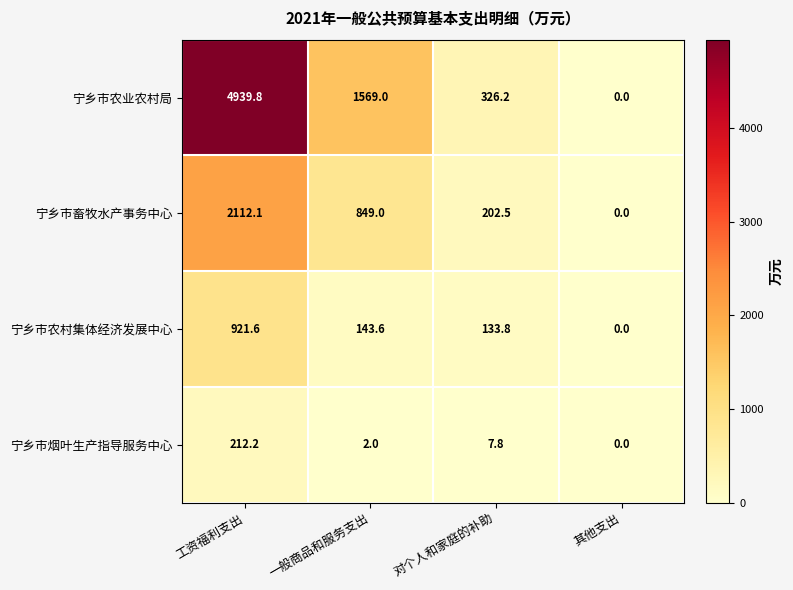

What is the difference between the maximum and minimum values in the 宁乡市烟叶生产指导服务中心 series?

212.2